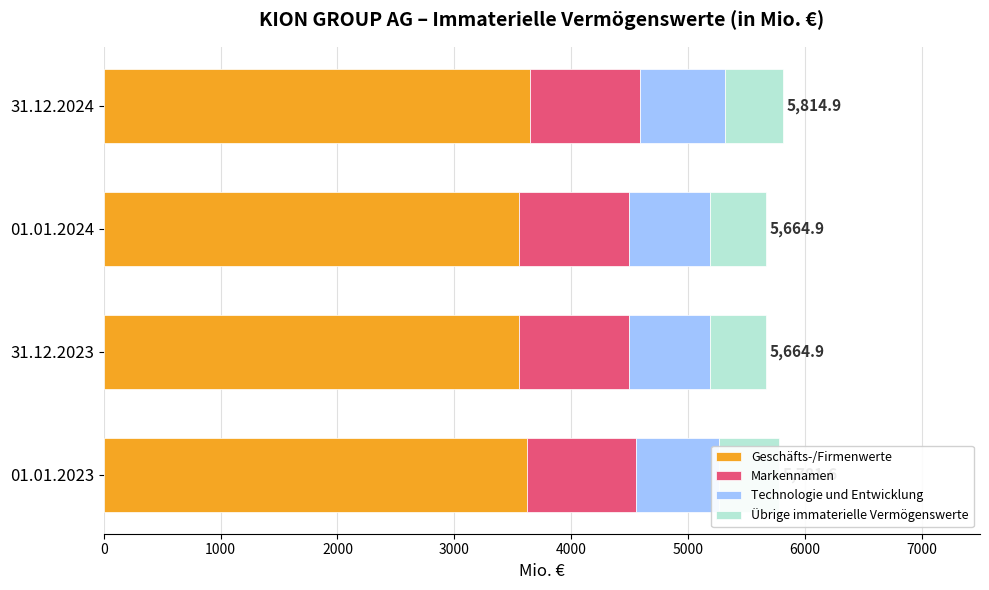

Reading right to left, transcribe all the data shown in this chart.

Geschäfts-/Firmenwerte: 3648.2	3558.0	3558.0	3619.4
Markennamen: 939.3	938.9	938.9	939.4
Technologie und Entwicklung: 726.5	692.6	692.6	706.3
Übrige immaterielle Vermögenswerte: 500.9	475.4	475.4	516.5